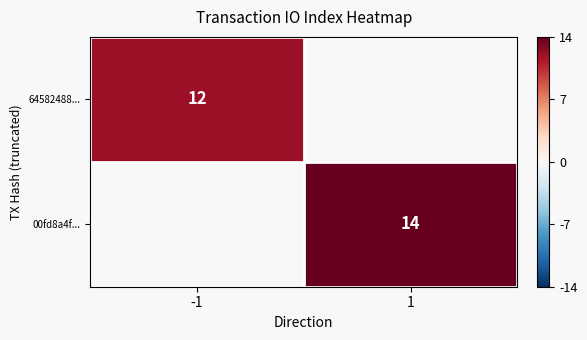

The value of 00fd8a4f... at 1 is 14. True or false?

True